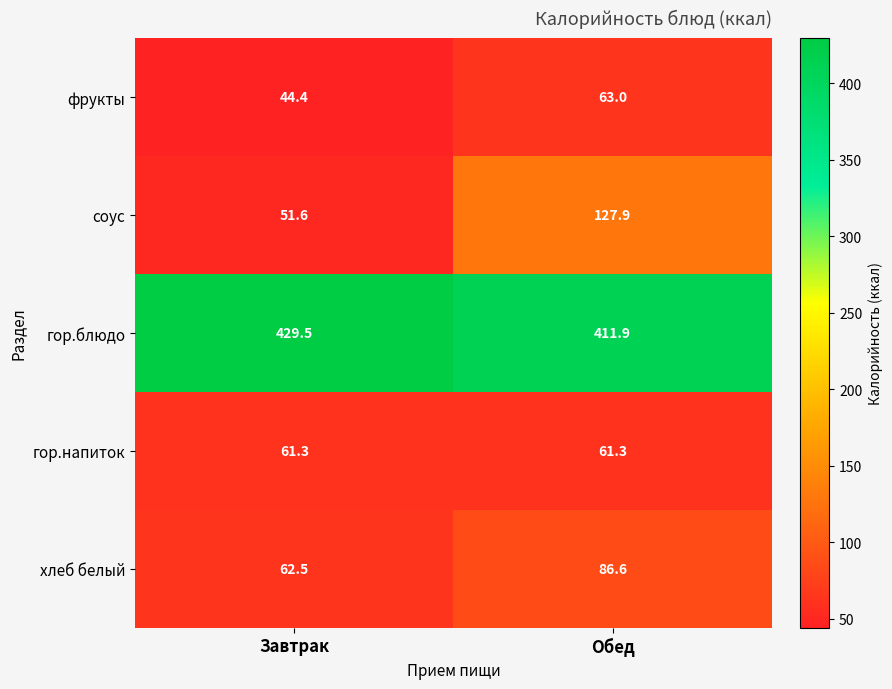

What is the minimum value shown in the chart?

44.4